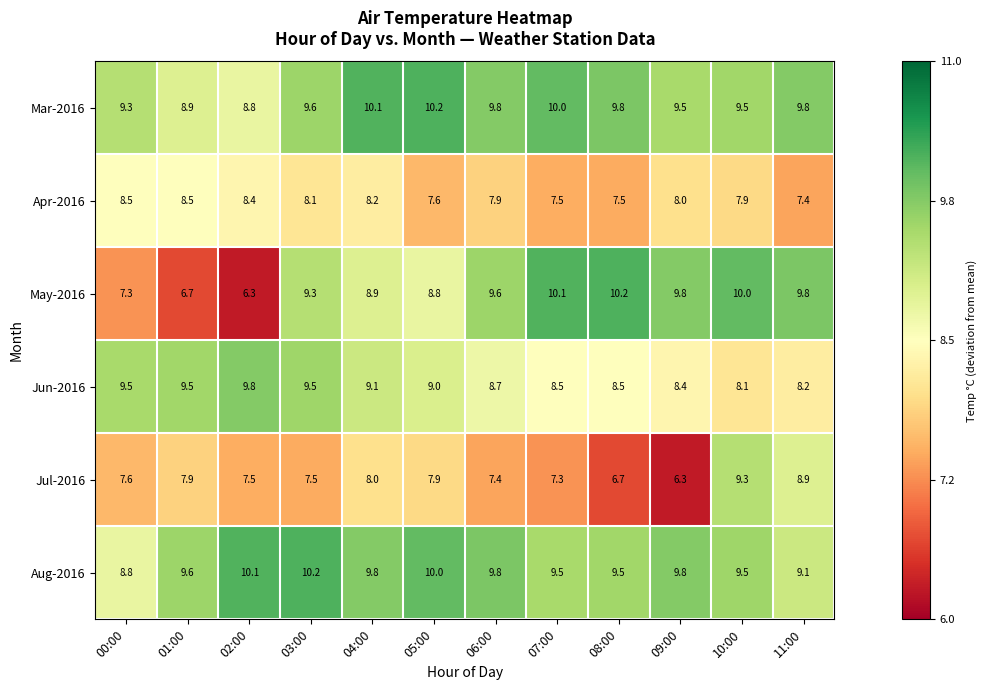

At 02:00, list the series in order from smallest to largest.

May-2016, Jul-2016, Apr-2016, Mar-2016, Jun-2016, Aug-2016